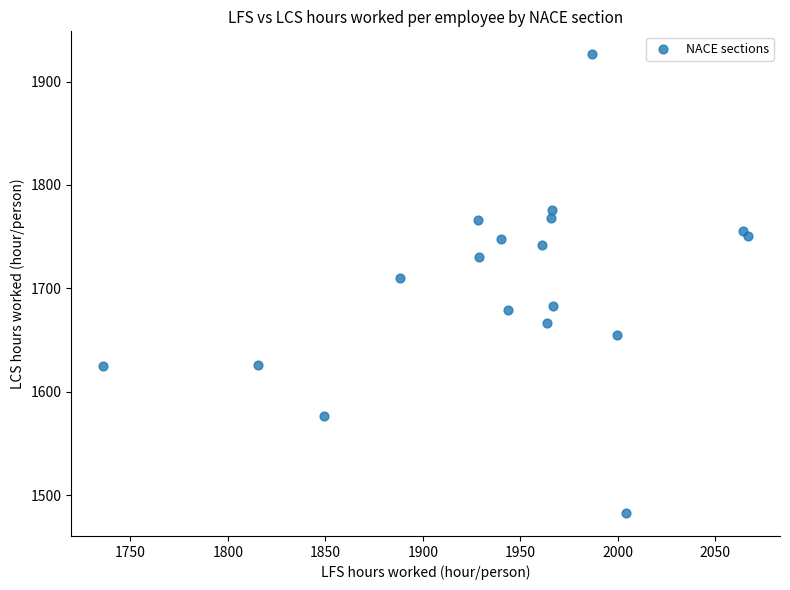

What Y value in the scatter plot is closest to 1704?

1710.2